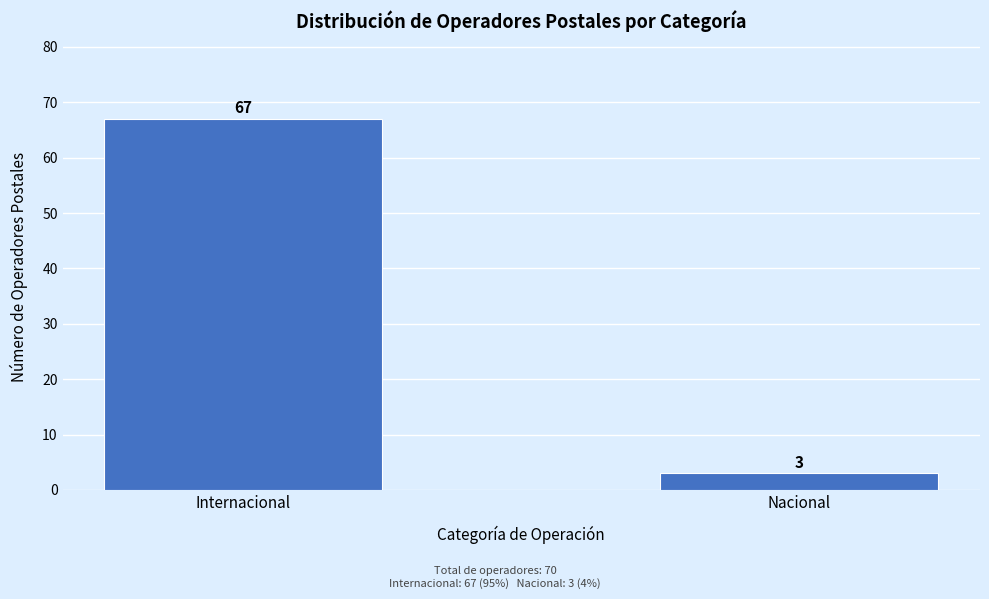

Reading left to right, what are all the values shown in this chart?

67	3